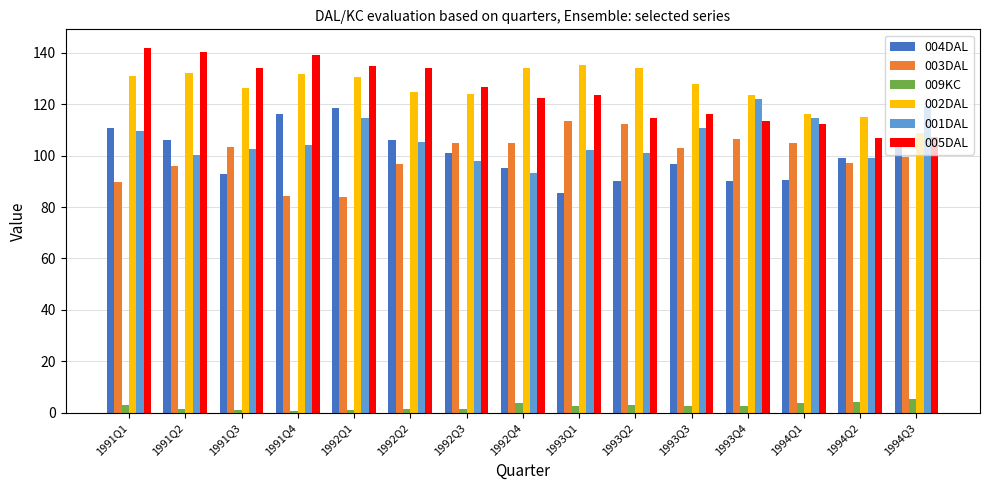

Rank the series by their maximum value, from highest to lowest.

005DAL, 002DAL, 001DAL, 004DAL, 003DAL, 009KC